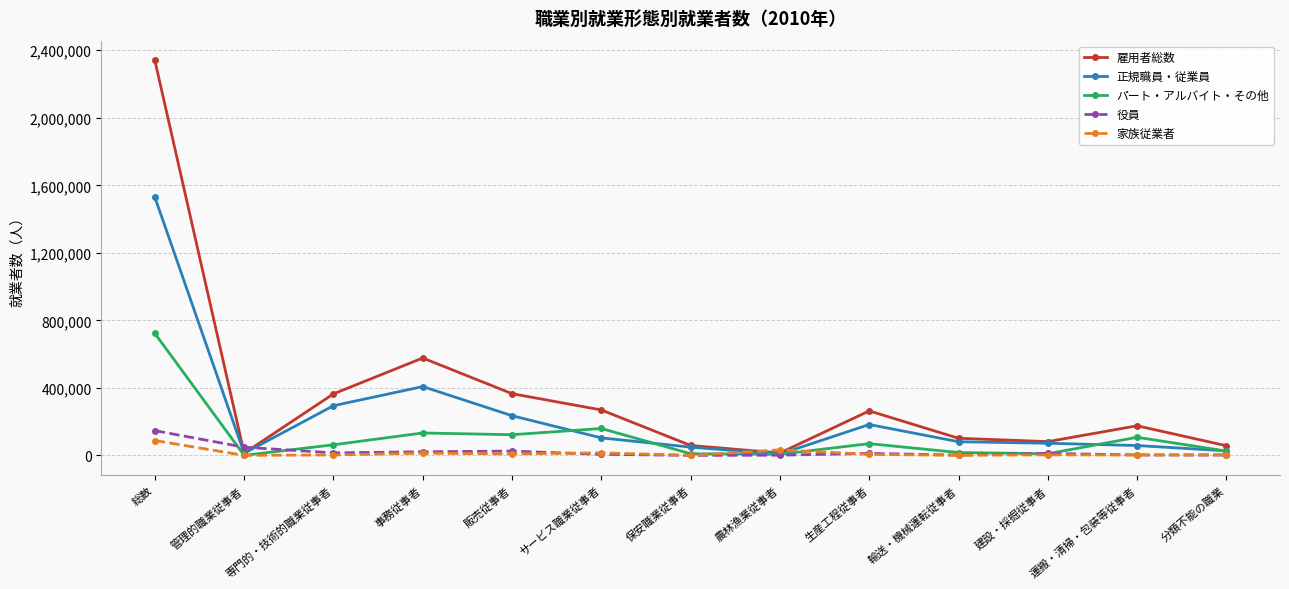

Is the value of 正規職員・従業員 at 運搬・清掃・包装等従事者 greater than the value of 家族従業者 at 総数?

No